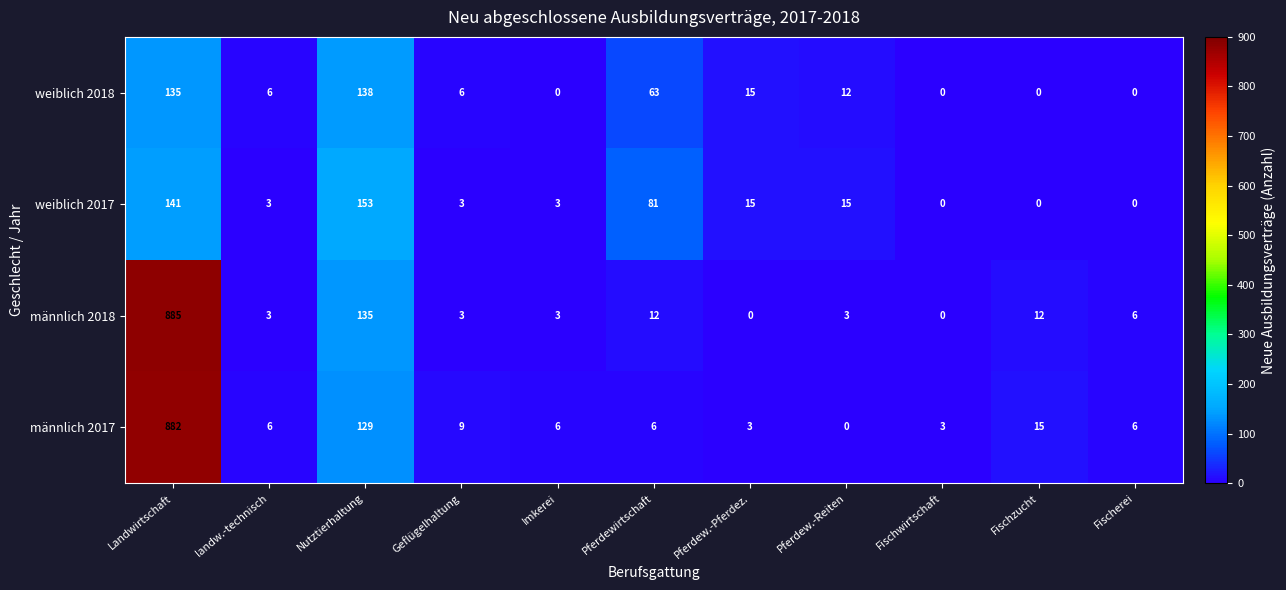

Rank the series by their maximum value, from lowest to highest.

weiblich 2018, weiblich 2017, männlich 2017, männlich 2018